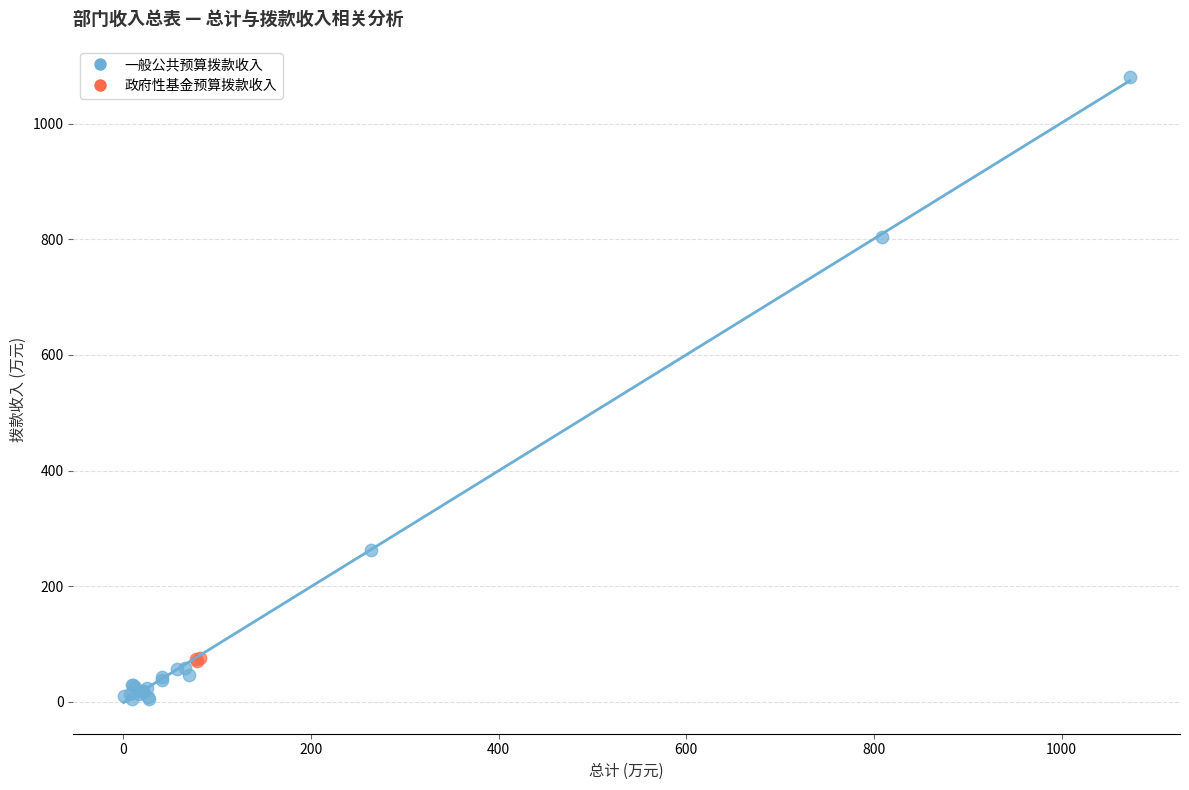

Which series contains the lowest Y value?

一般公共预算拨款收入